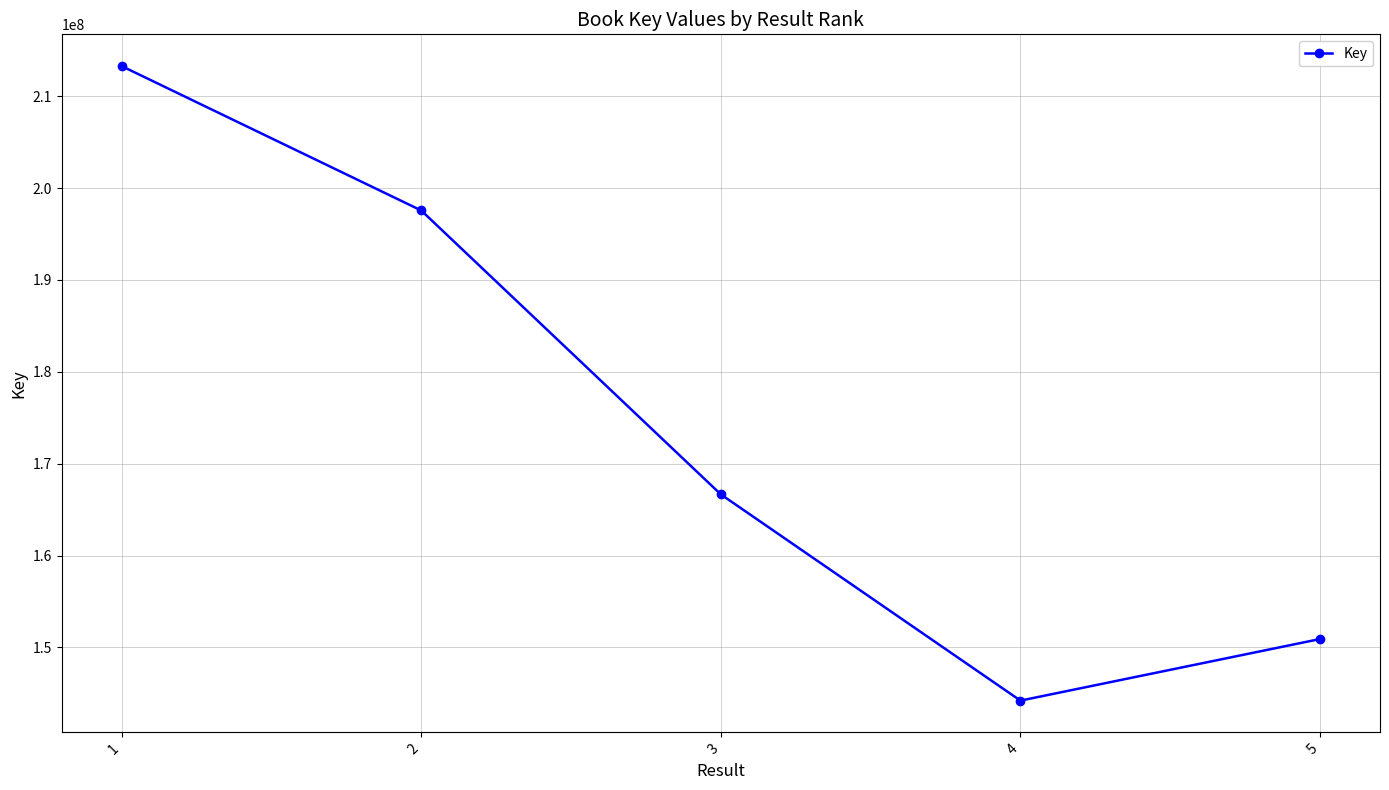

Reading right to left, transcribe all the data shown in this chart.

150912805	144206668	166659347	197566871	213287236